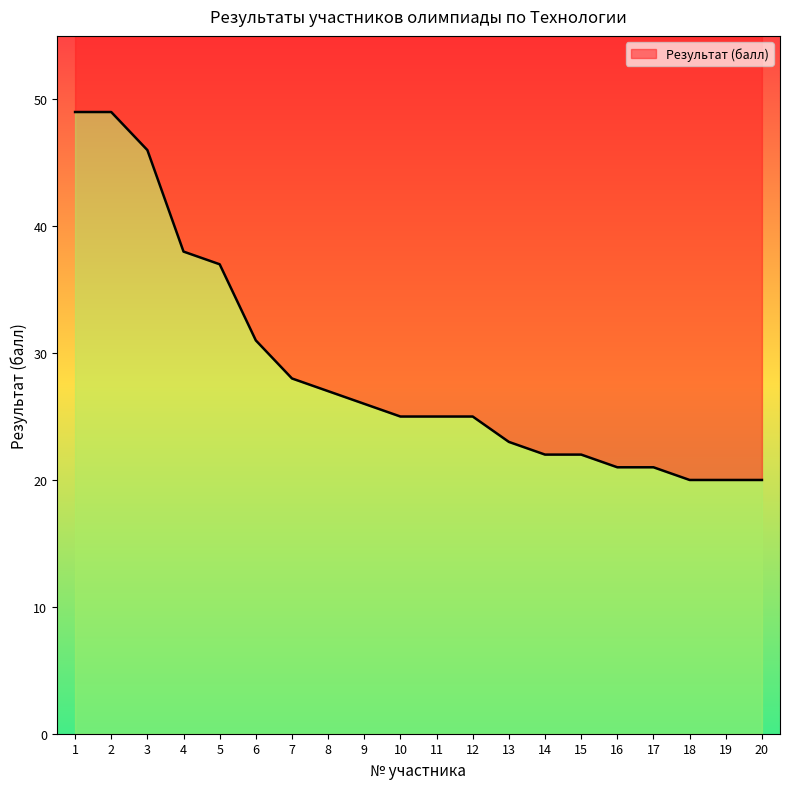

What is the sum of the values at 13 and 2?

72